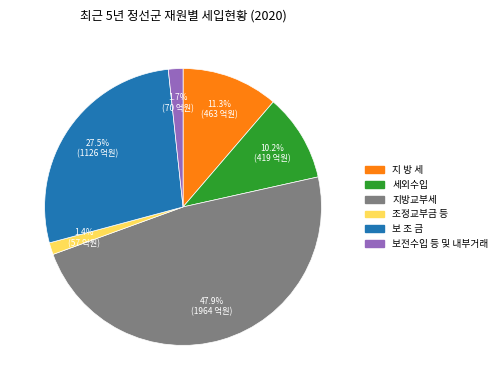

Does any single category account for the majority?

No